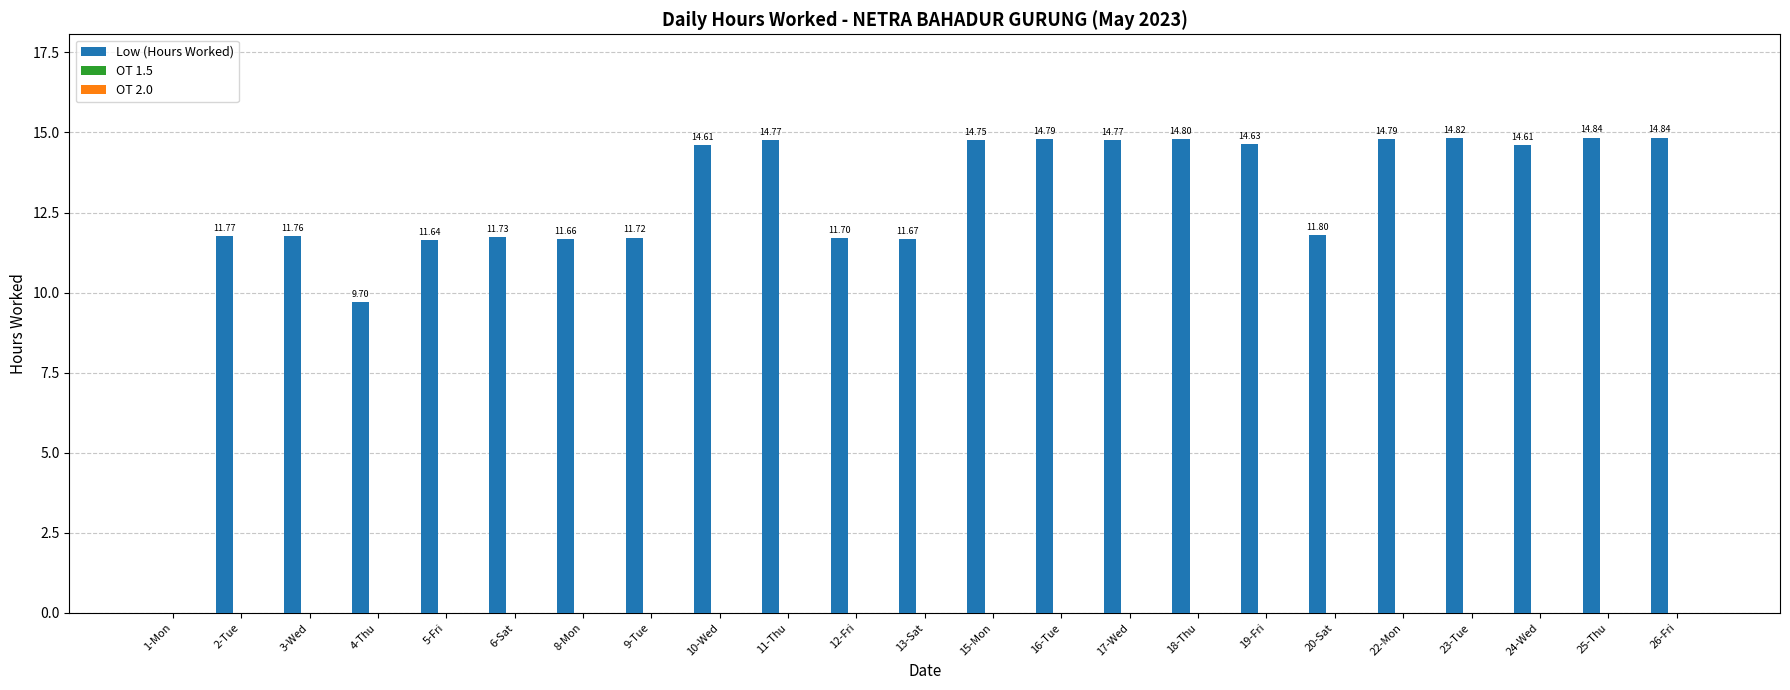

What is the sum of the values at 9-Tue and 2-Tue?

23.5